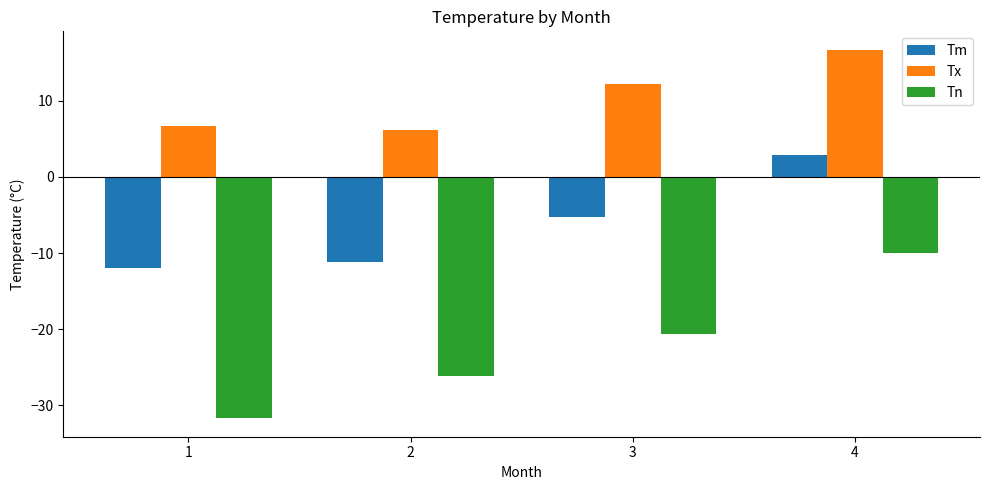

Reading left to right, what are all the values shown in this chart?

Tm: 1=-12.0	2=-11.2	3=-5.3	4=2.9
Tx: 1=6.7	2=6.1	3=12.2	4=16.7
Tn: 1=-31.7	2=-26.1	3=-20.6	4=-10.0